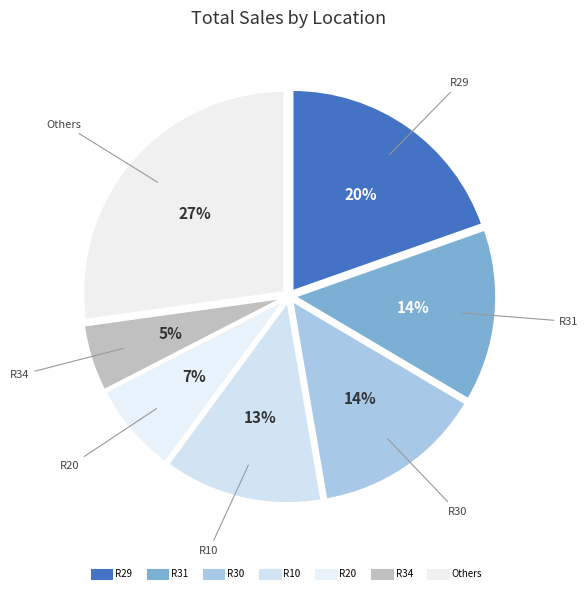

Does any single category account for the majority?

No